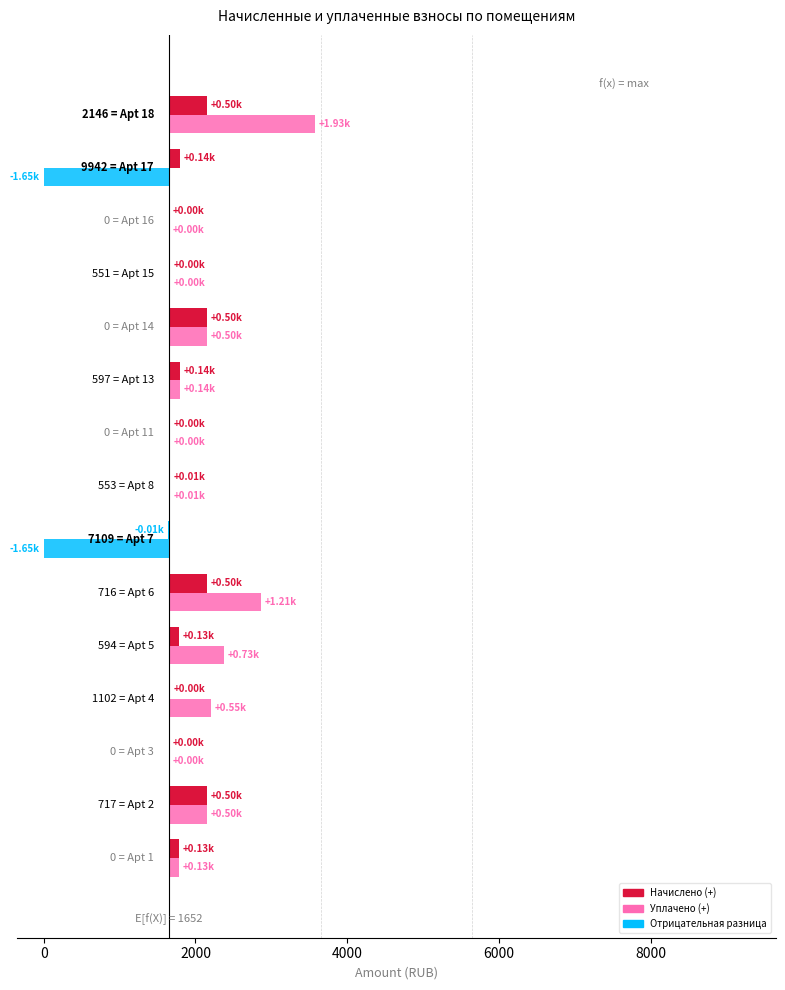

Which series has the largest range (max minus min)?

Уплачено